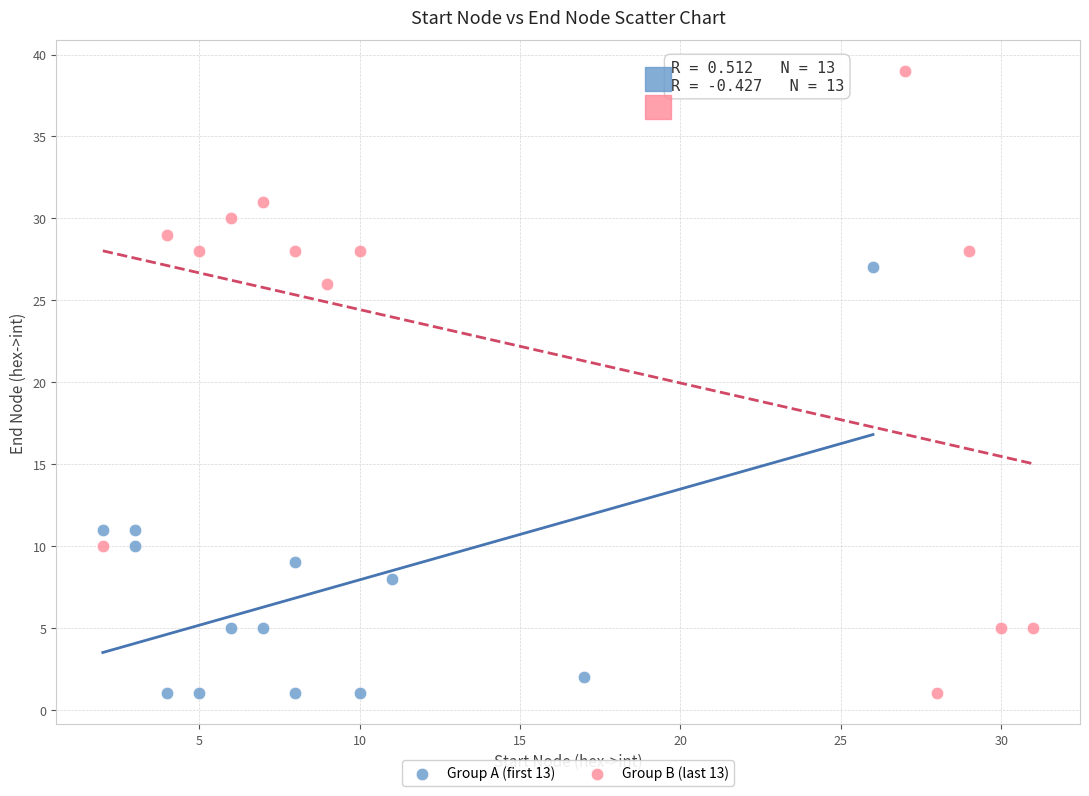

Which series contains the highest Y value?

Group B (last 13)